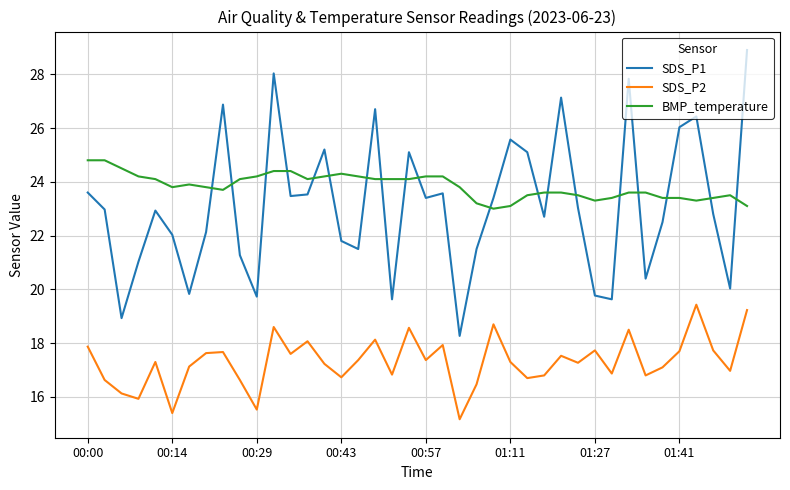

Rank the series by their maximum value, from highest to lowest.

SDS_P1, BMP_temperature, SDS_P2